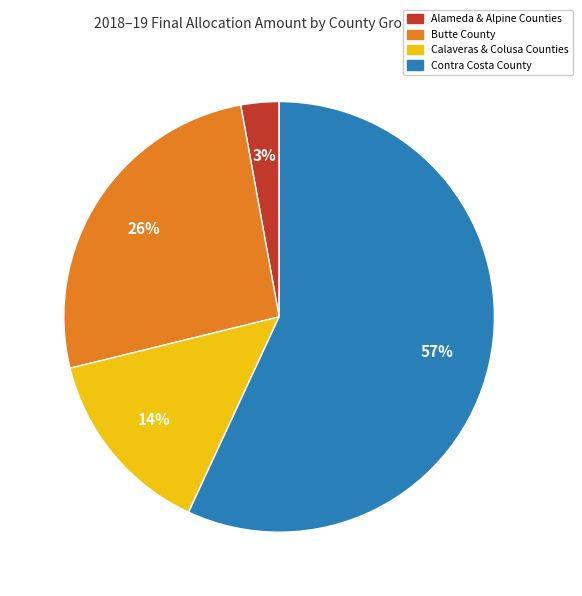

Does any single category account for the majority?

Yes